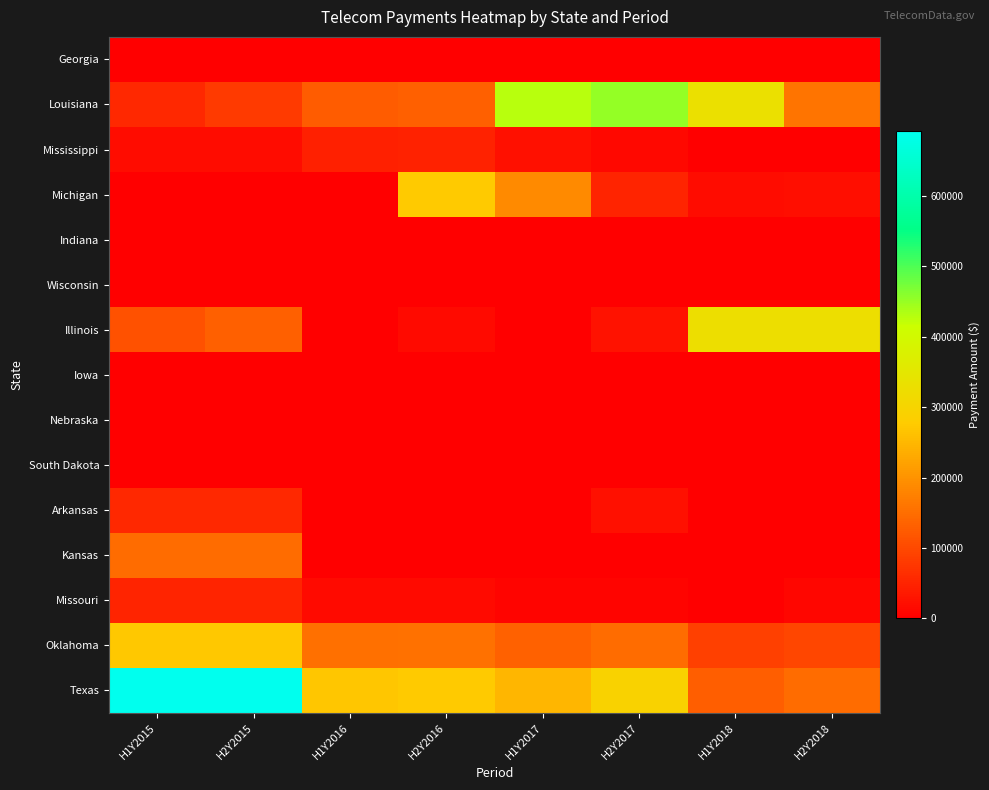

What is the total value across all series at H2Y2018?

755859